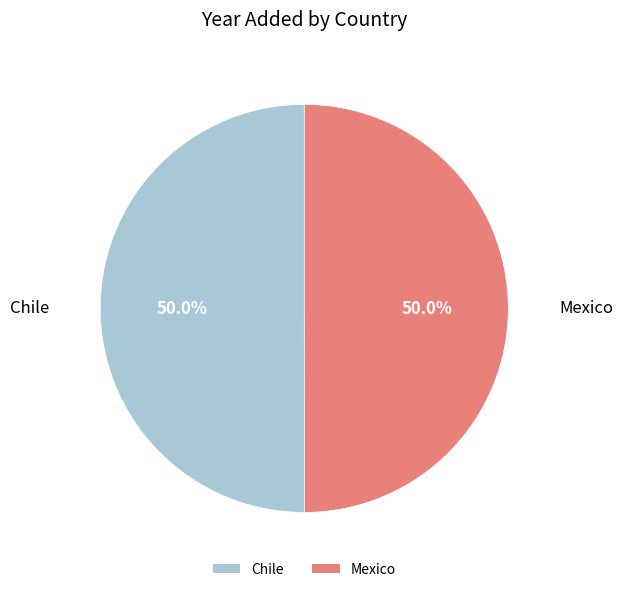

True or false: Chile accounts for 50% of the total.

True